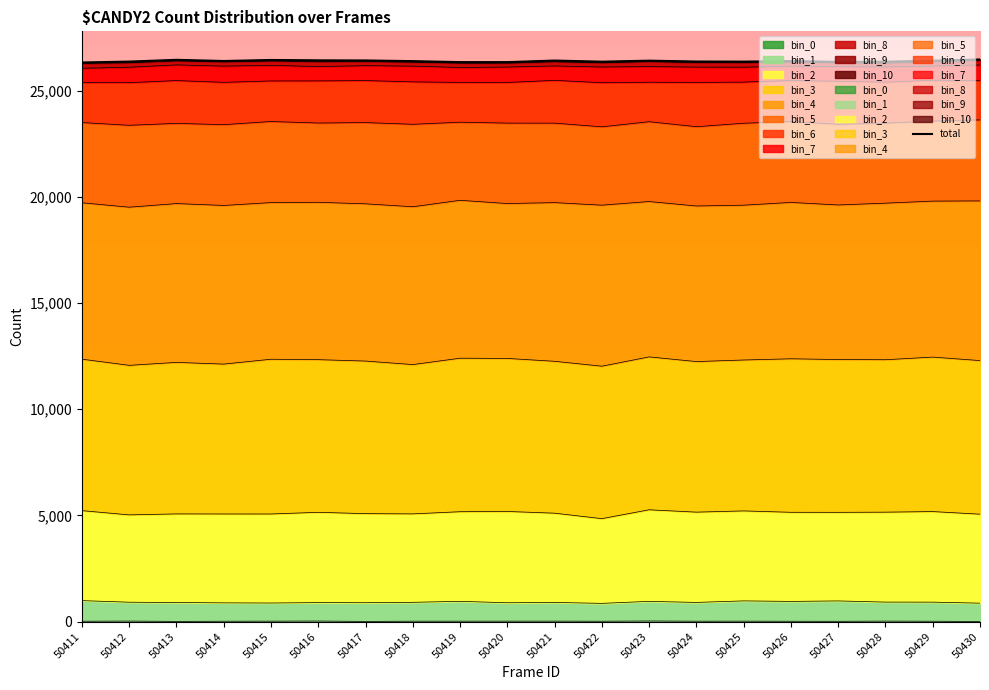

What is the sum of all values?

527749